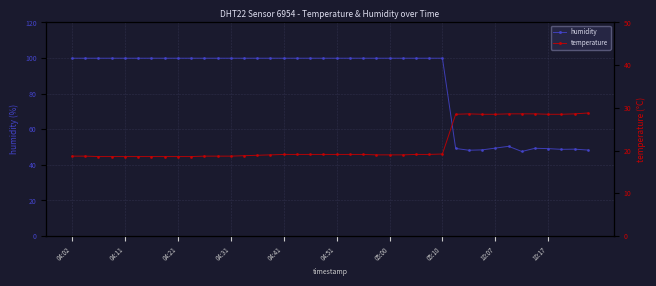

What is the difference between the second highest and minimum values in the humidity series?

52.4